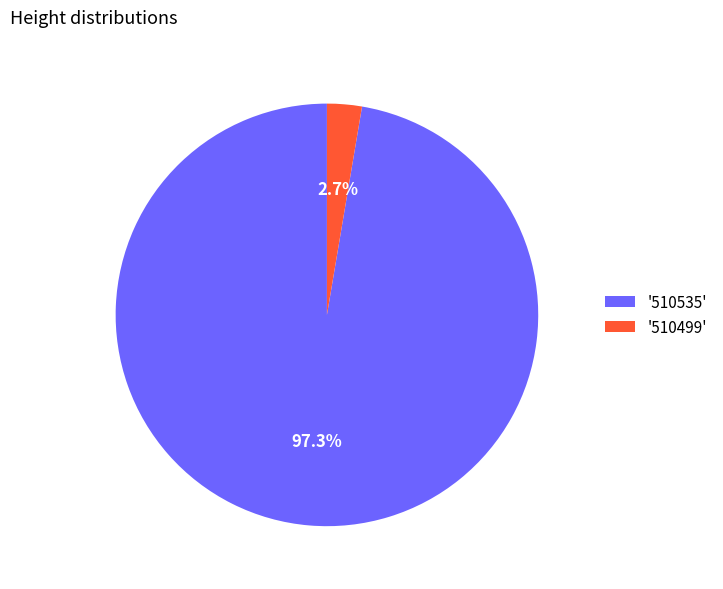

What percentage do '510499' and '510535' together represent?

100.0%